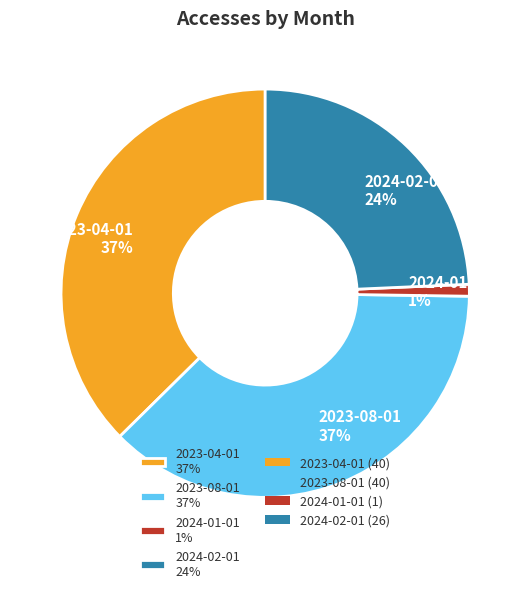

To the nearest percent, what is the difference between the 2024-01-01 and 2024-02-01 slice percentages?

23%